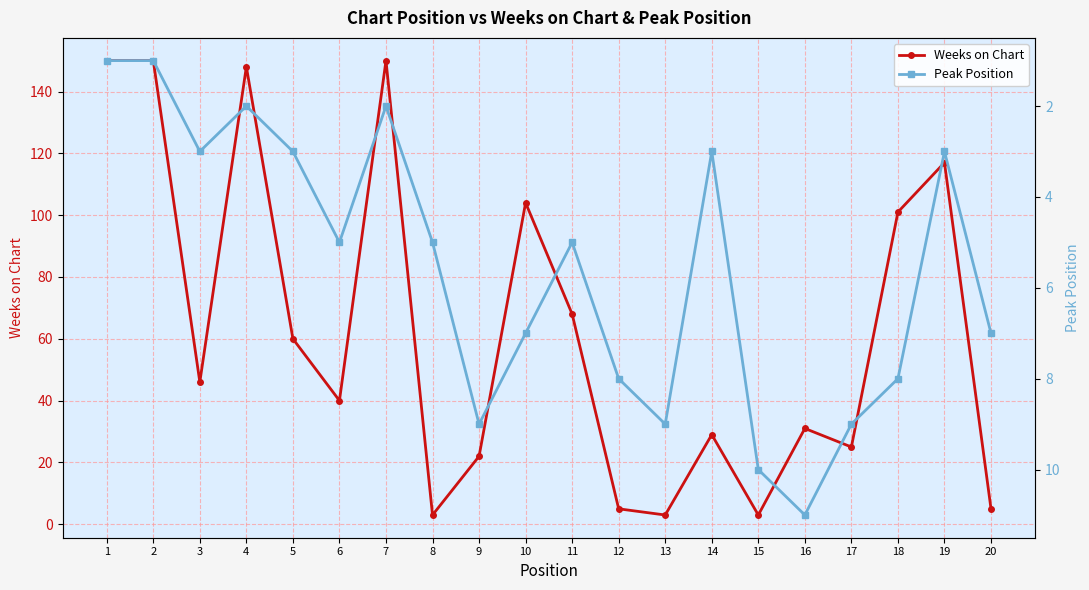

After their last crossing, which series has the higher values: Peak Position or Weeks on Chart?

Peak Position